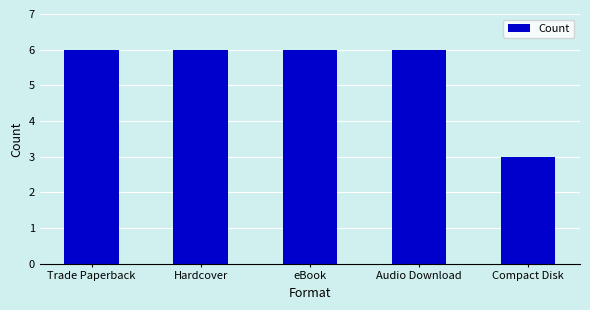

Approximately how many times larger is the value at Hardcover compared to eBook?

1.0